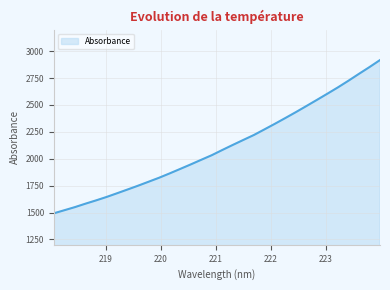

What is the average value?

2108.9